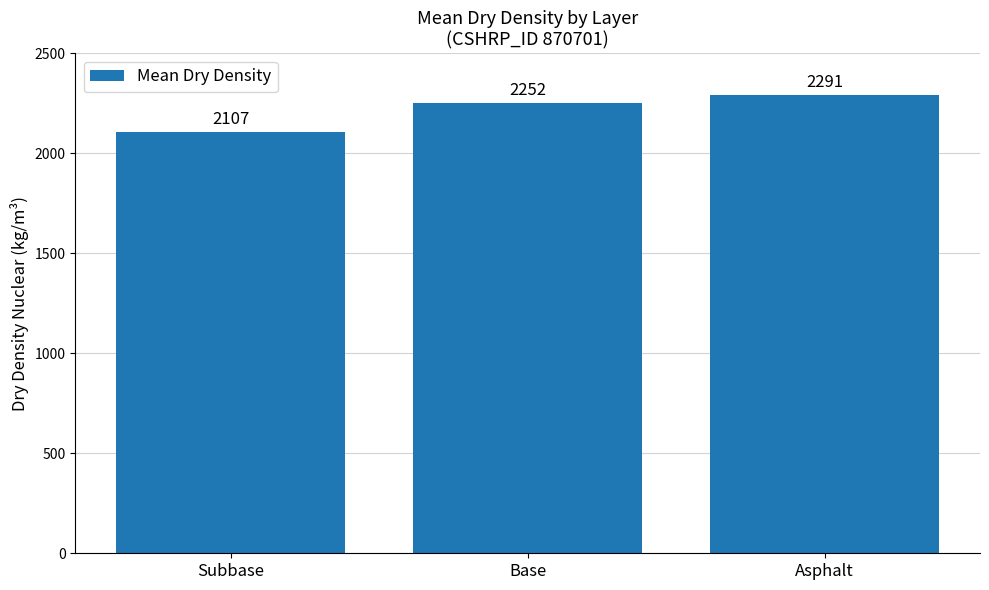

List the labels in order of value, smallest first.

Subbase, Base, Asphalt